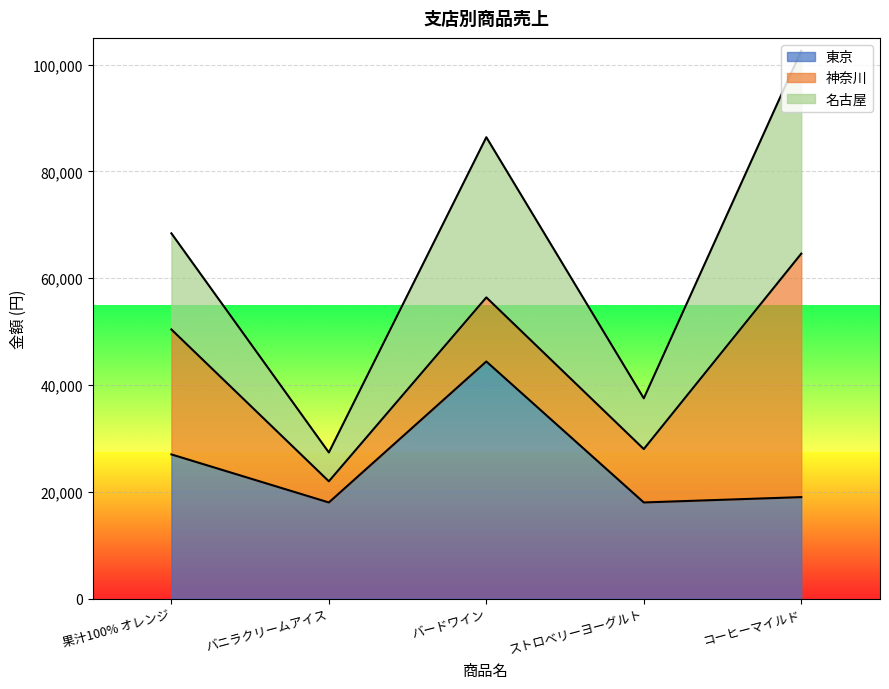

What value does the 東京 series have at ストロベリーヨーグルト, to the nearest 10?

18000